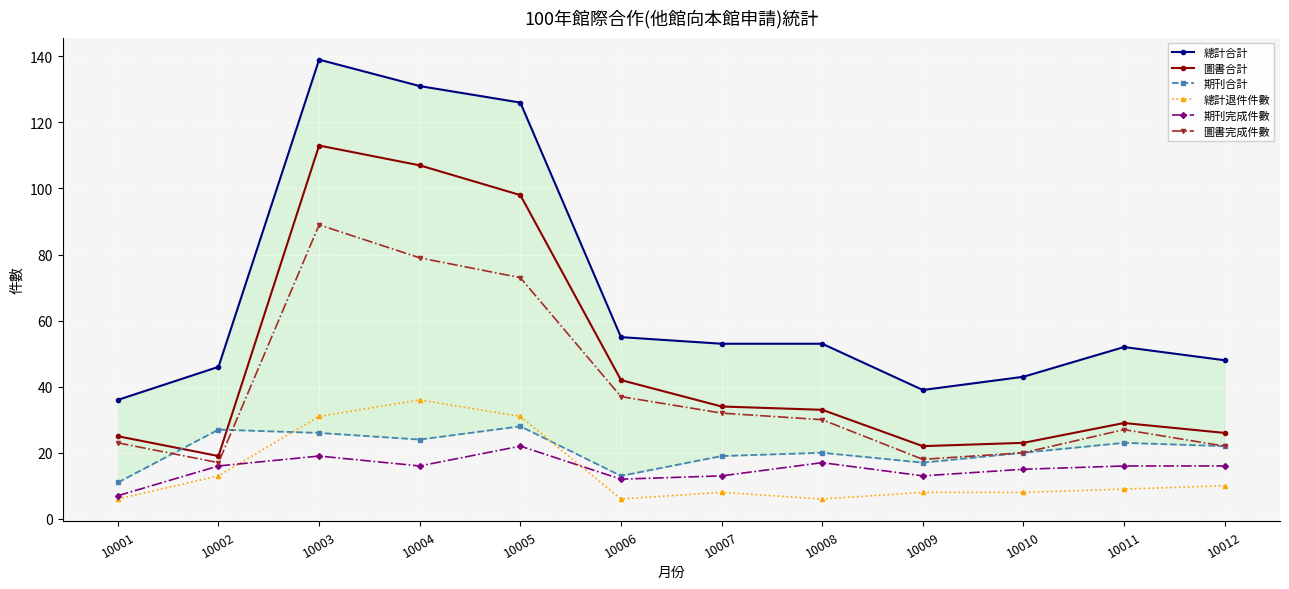

Between 10008 and 10003, which is larger?

10003